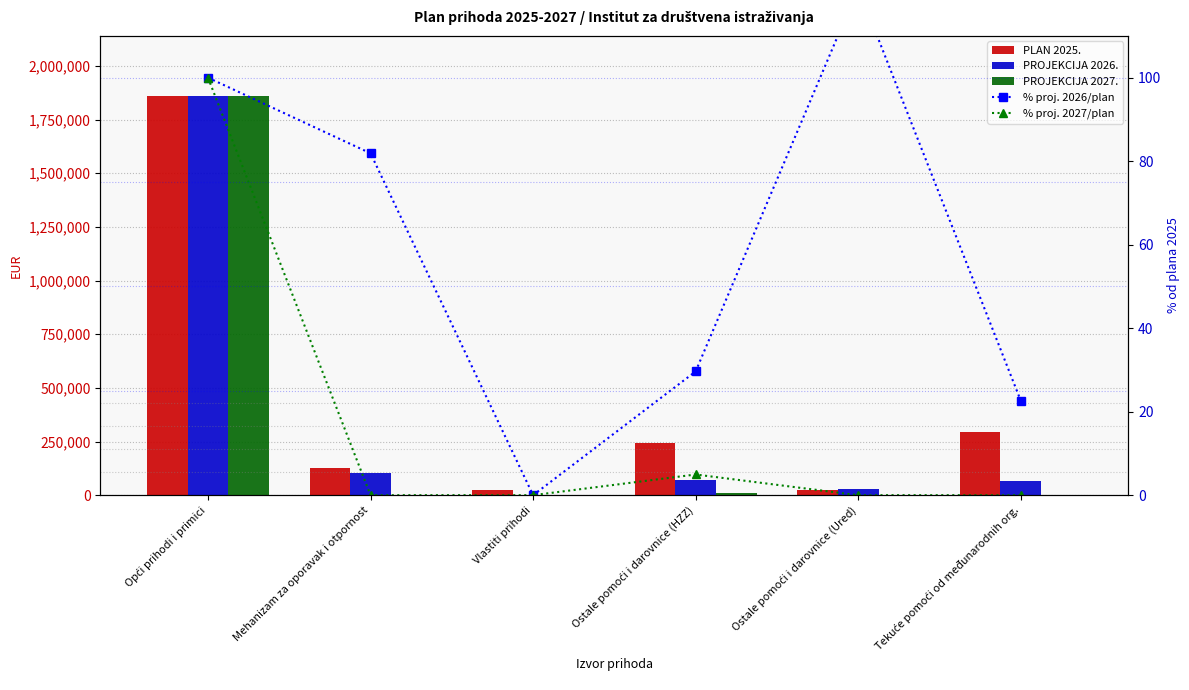

How many values in the % proj. 2026/plan series are below 81?

3